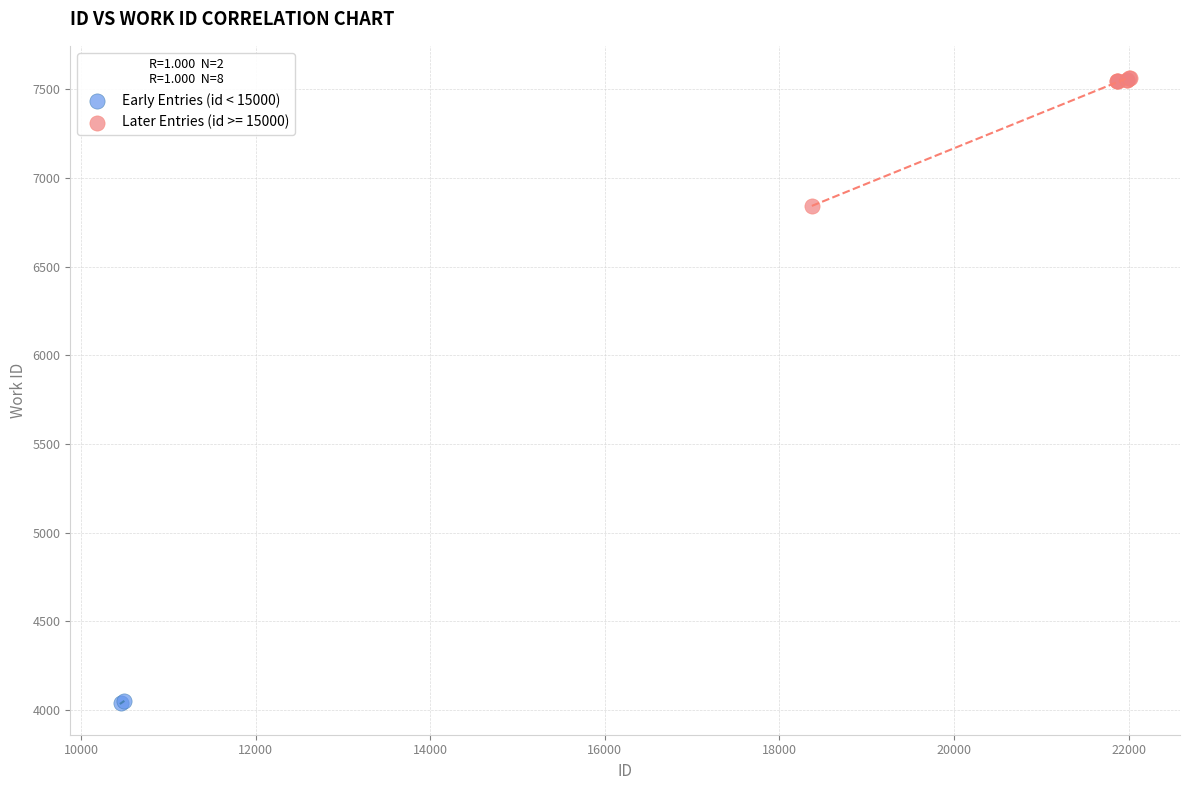

What are all the series names shown in the legend?

Early Entries (id < 15000), Later Entries (id >= 15000)